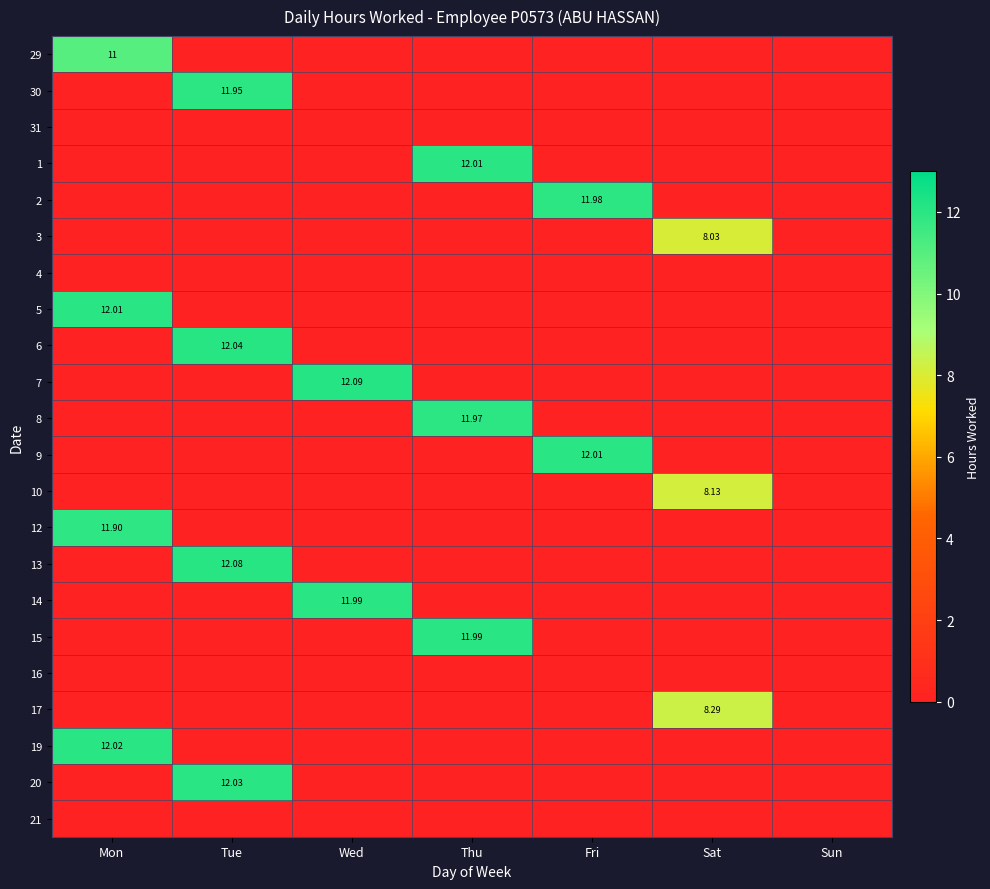

How many positive values does the 12 series have?

1